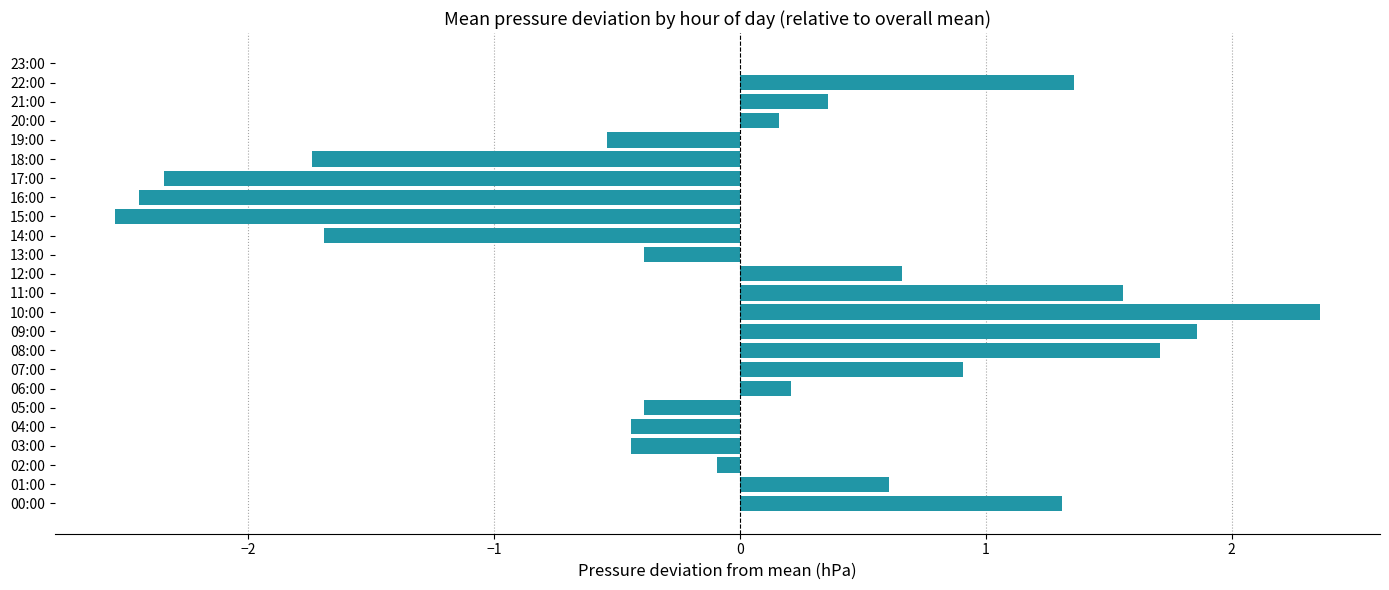

Are the bars horizontal?

Yes